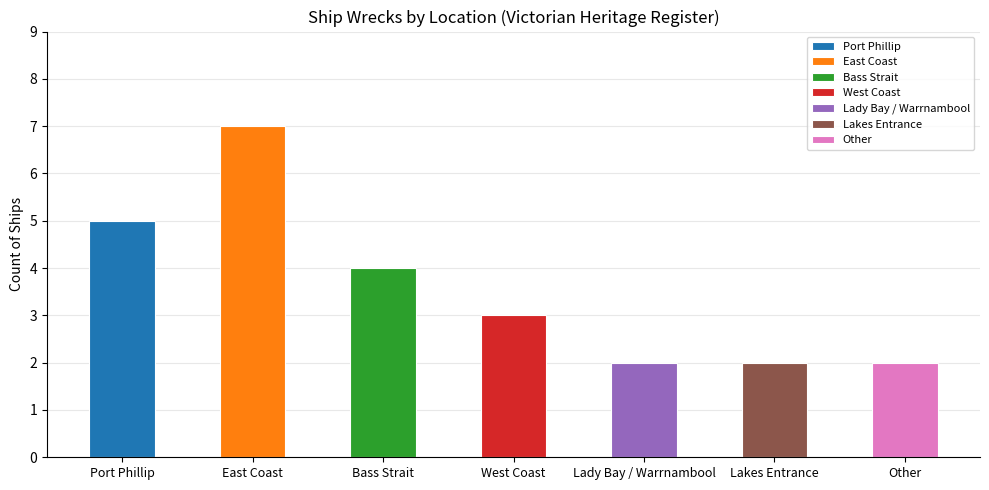

What is the value of the 2nd bar from the left?

7